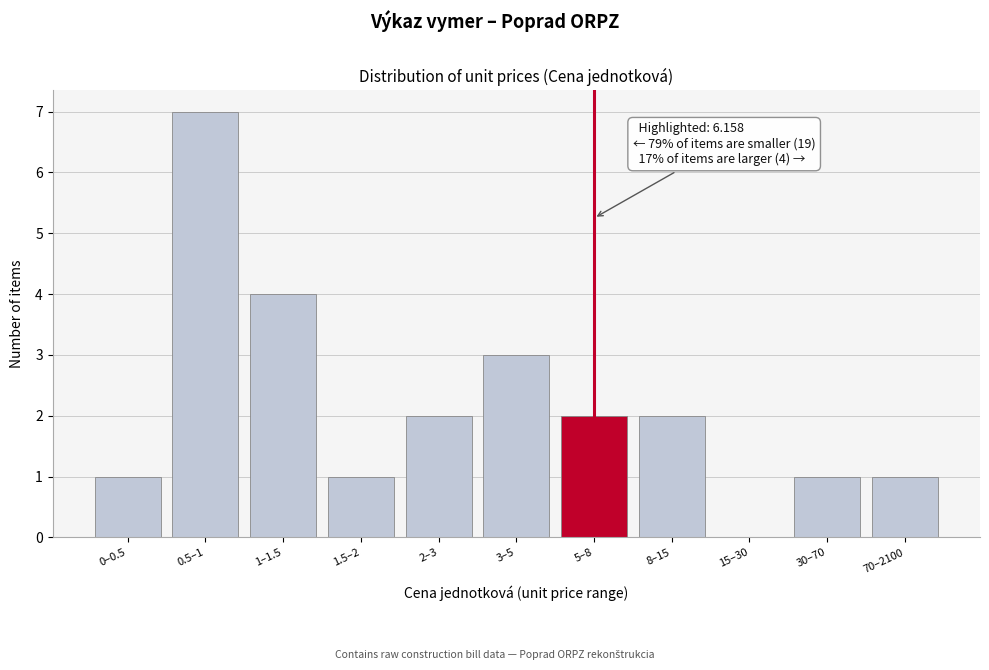

Reading left to right, what are all the values shown in this chart?

0–0.5=1	0.5–1=7	1–1.5=4	1.5–2=1	2–3=2	3–5=3	5–8=2	8–15=2	15–30=0	30–70=1	70–2100=1